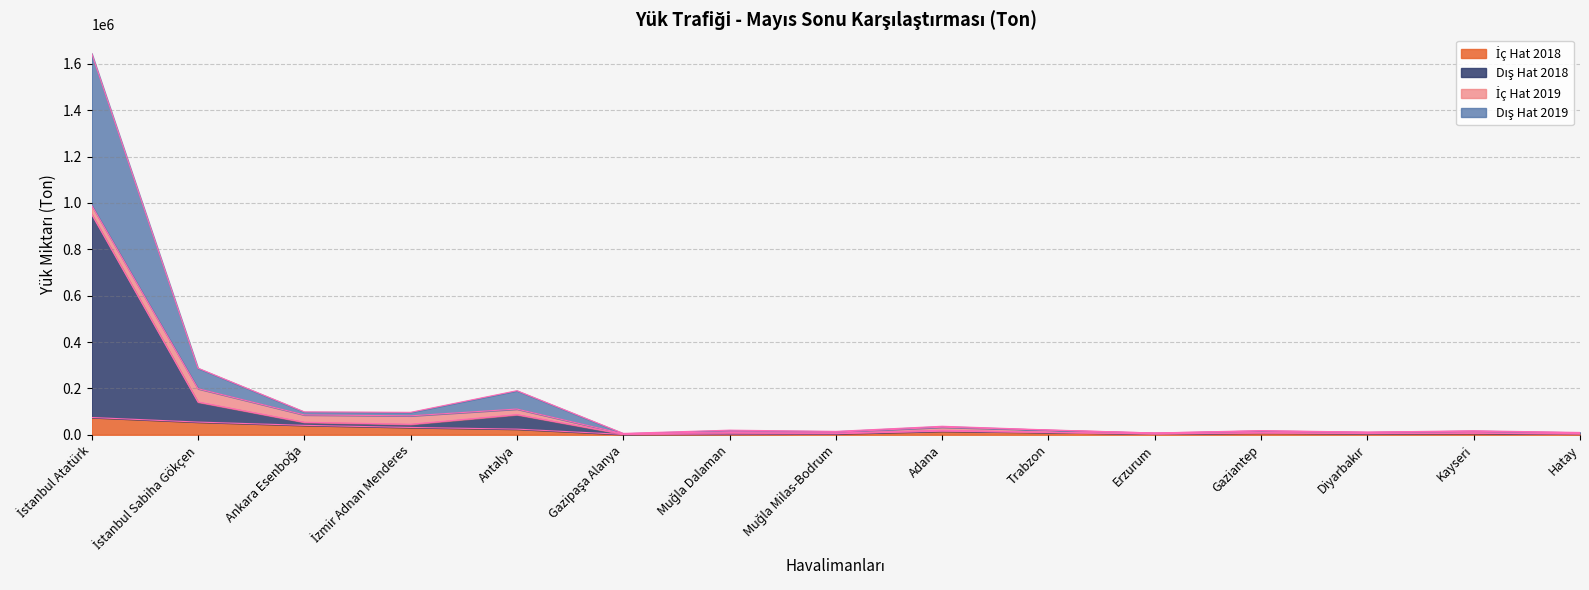

At how many categories does at least one series exceed 1385145?

1